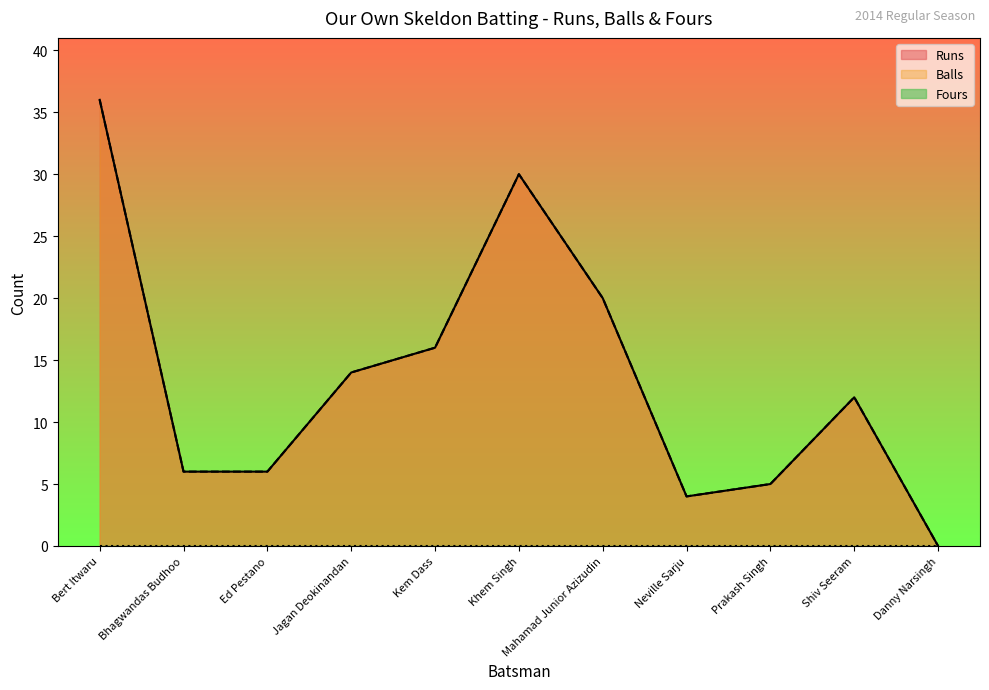

Does the chart display data point markers on the line(s)?

No